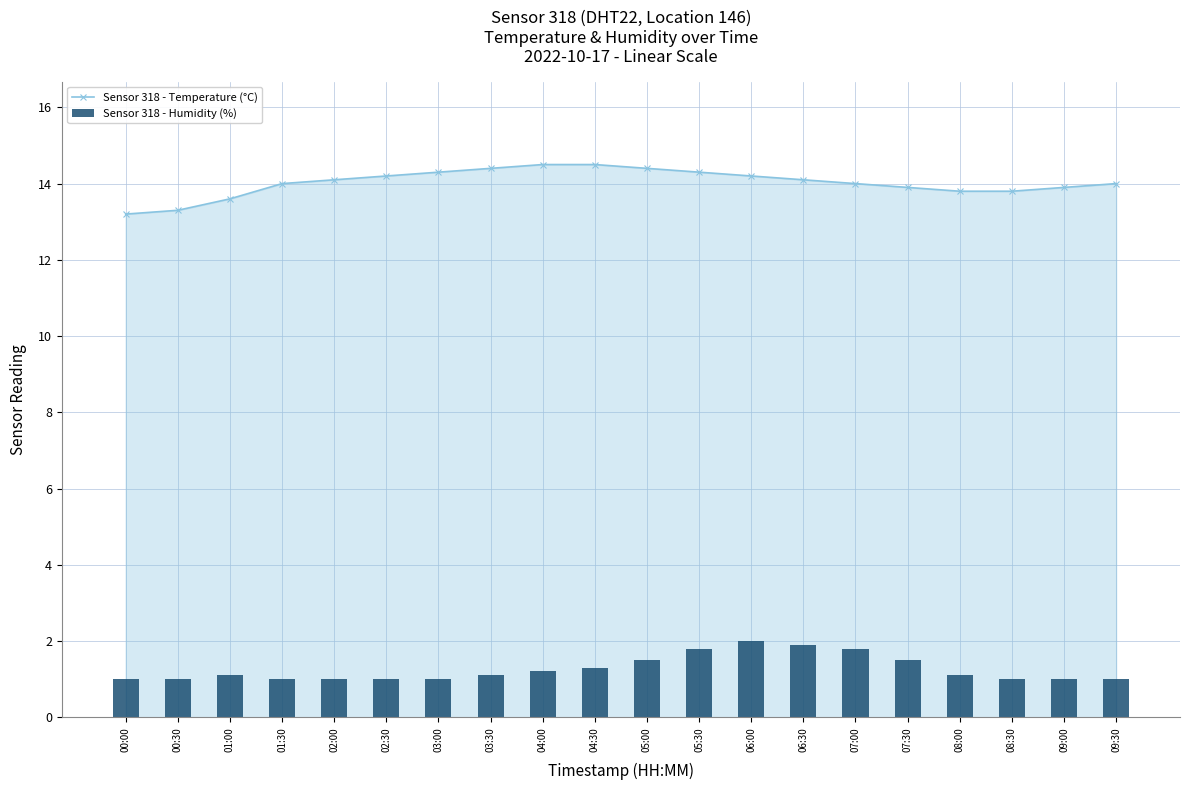

Is it true that Sensor 318 - Humidity (%) equals 2.6 at 06:30?

False